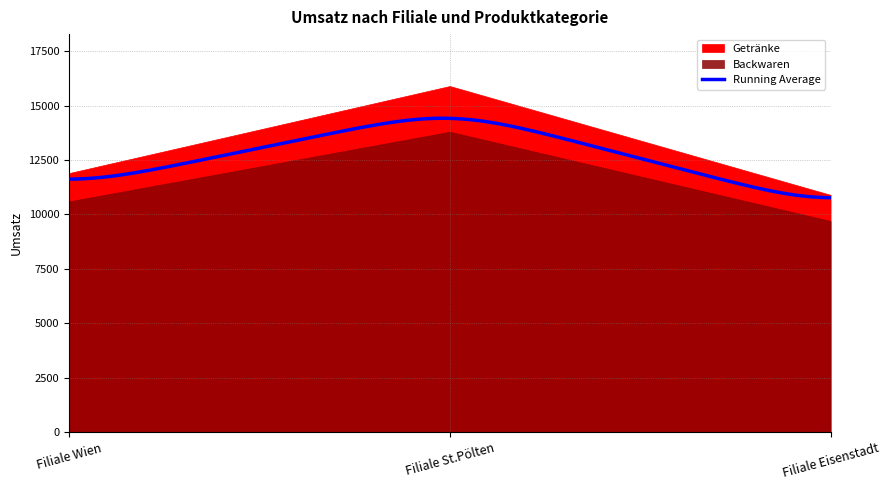

What is the sum of the Backwaren values at Filiale Wien and Filiale St.Pölten?

24400